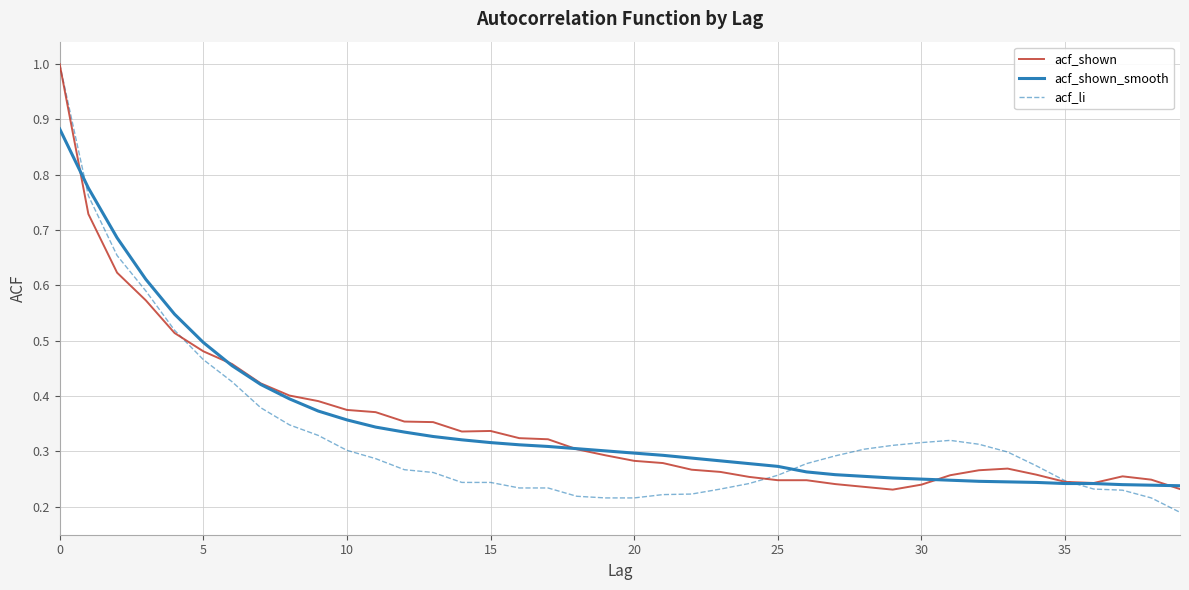

Which series has the largest range (max minus min)?

acf_li